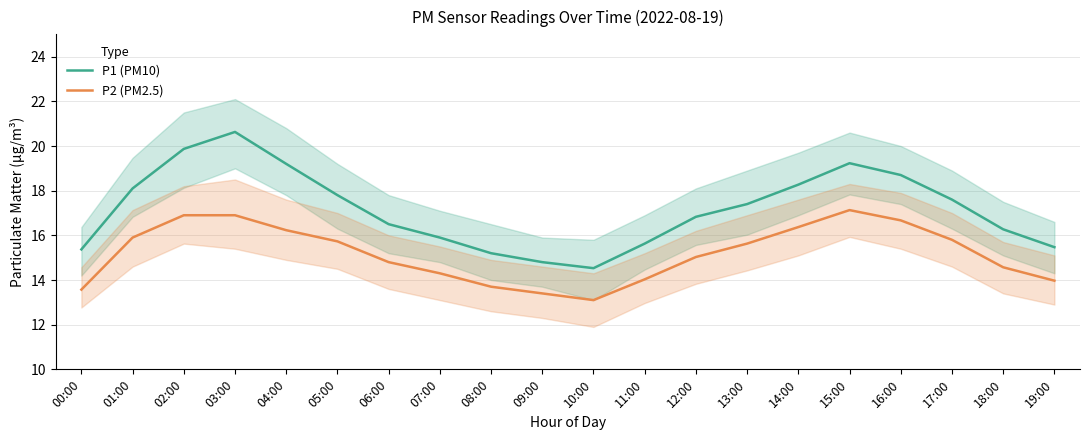

What is the total value across all series at 08:00?

28.9